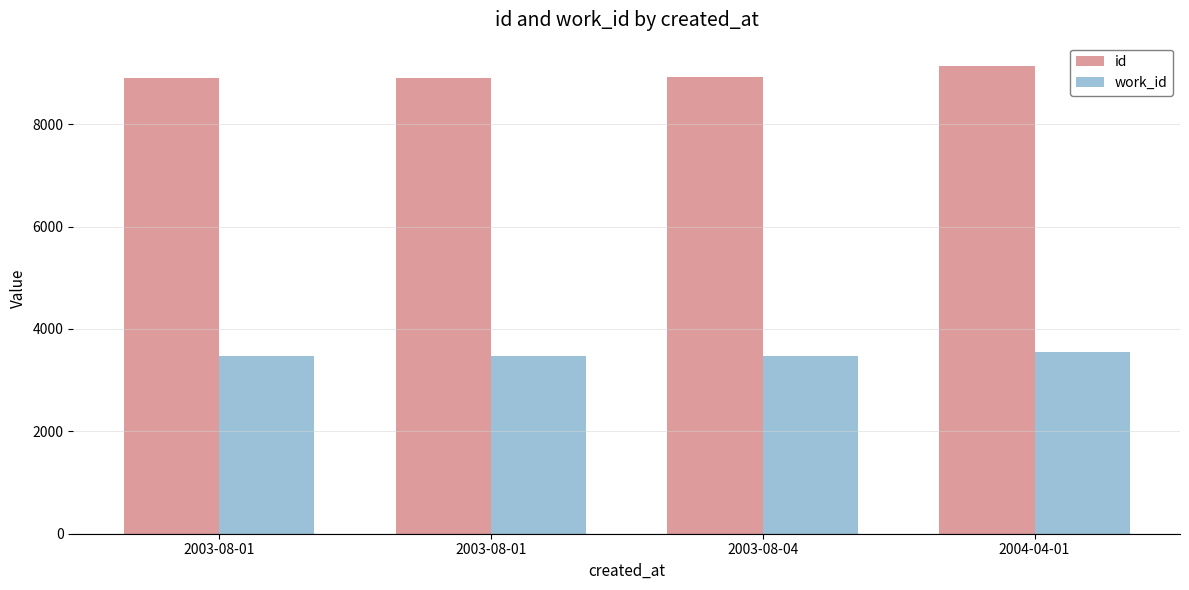

How many bars are there in total?

8